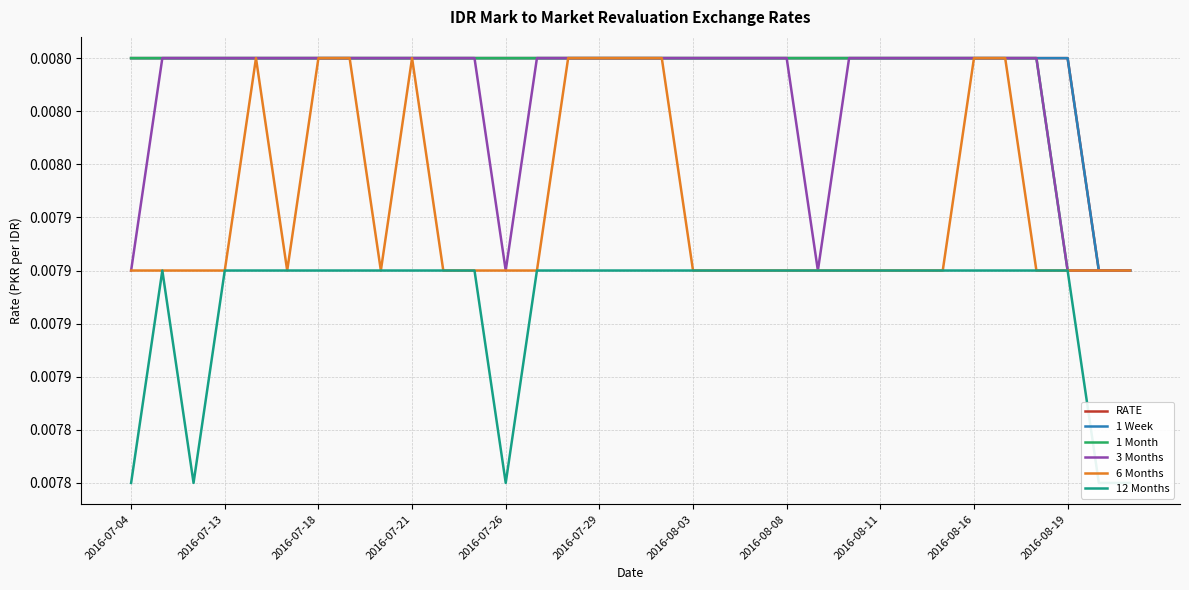

The value of 1 Week at 28 is 0.0. True or false?

False